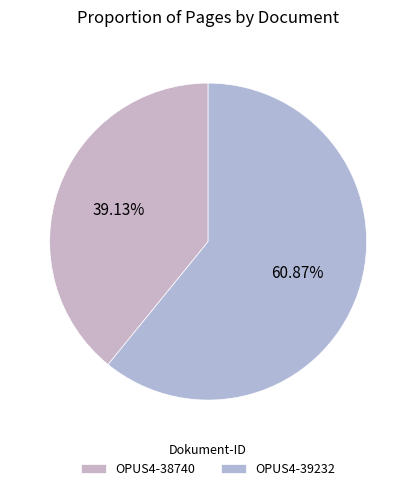

What is the change in value from OPUS4-38740 to OPUS4-39232?

+5